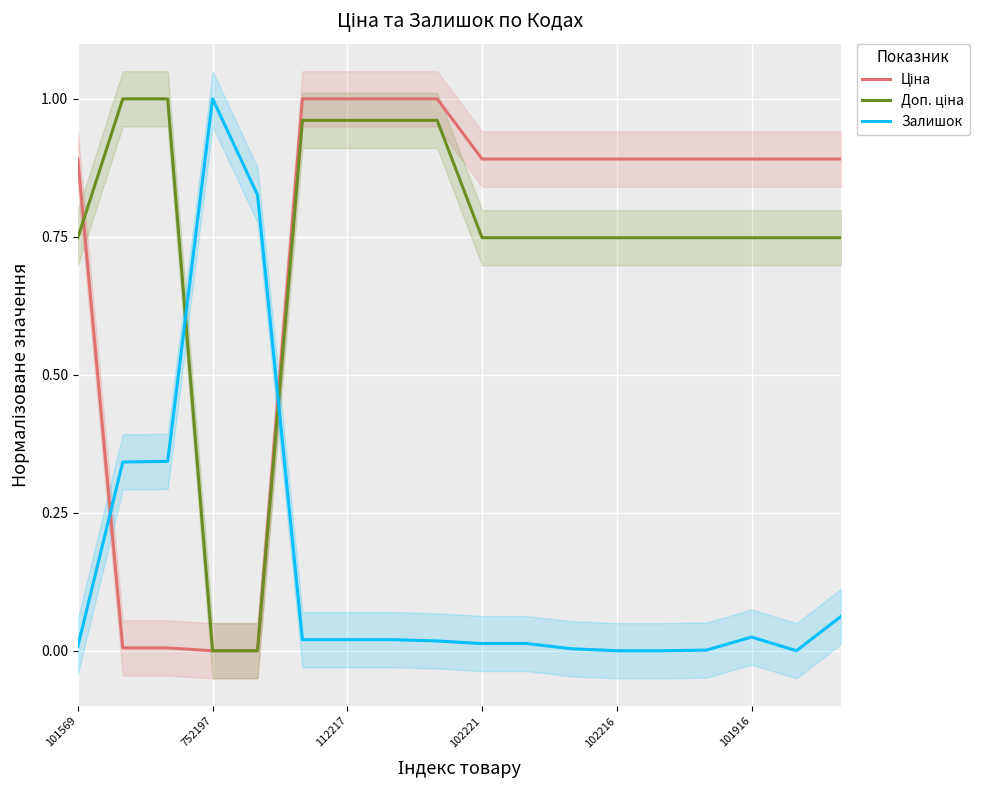

What position from the right is 102216?

6